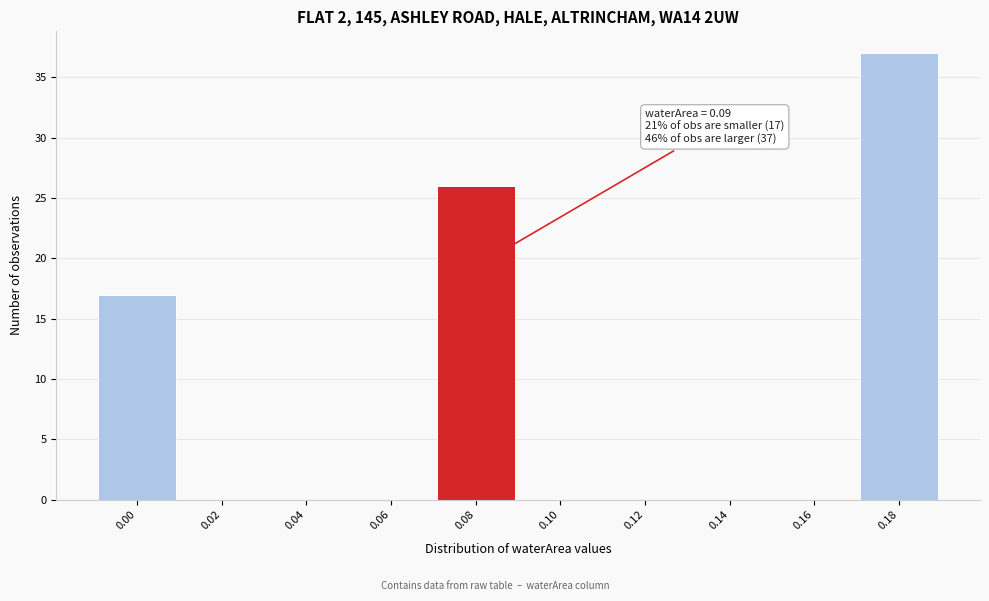

Reading right to left, extract all data points from this chart.

0.18=37	0.16=0	0.14=0	0.12=0	0.10=0	0.08=26	0.06=0	0.04=0	0.02=0	0.00=17